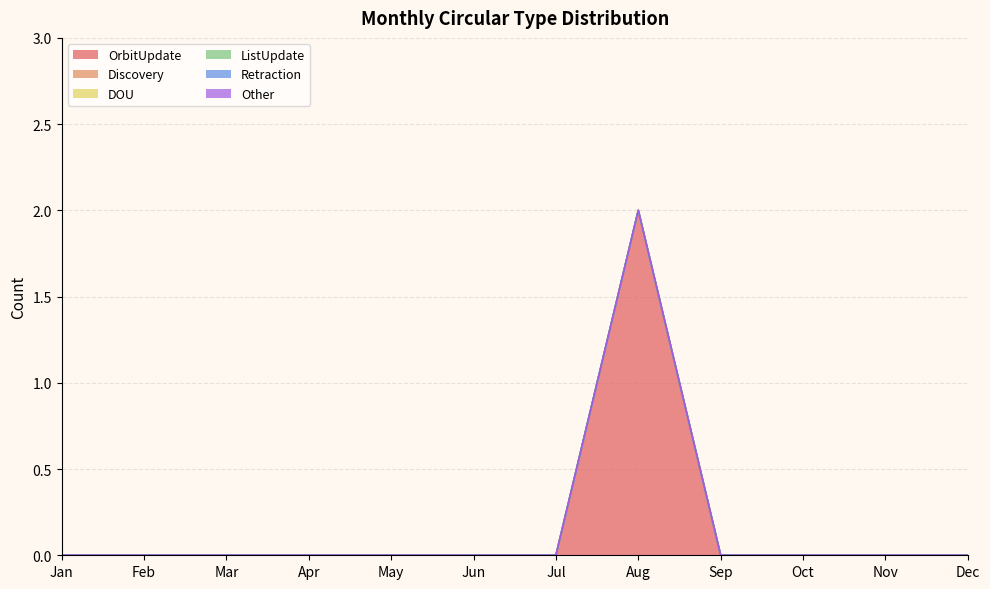

Rank the categories by ListUpdate value from lowest to highest.

Jan, Feb, Mar, Apr, May, Jun, Jul, Aug, Sep, Oct, Nov, Dec